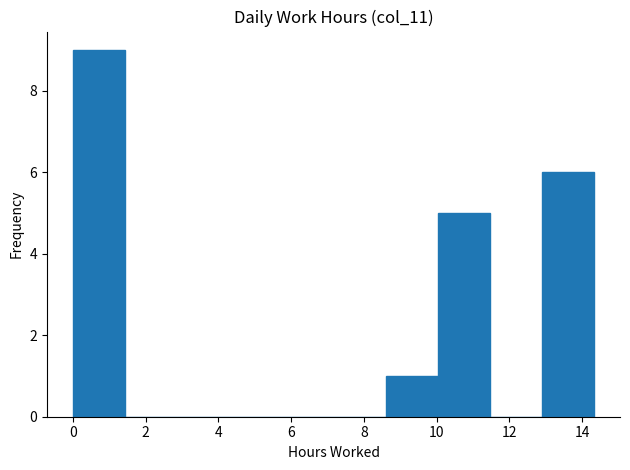

Reading left to right, transcribe this chart: for each bar, give the range it covers on the x-axis and its height. Neither the bar edges nor the heights are printed on the chart, so give them approximately, as read against the axes.

0.0 to 1.4: 9
1.4 to 2.8: 0
2.8 to 4.2: 0
4.2 to 5.8: 0
5.8 to 7.2: 0
7.2 to 8.6: 0
8.6 to 10.0: 1
10.0 to 11.4: 5
11.4 to 12.8: 0
12.8 to 14.4: 6